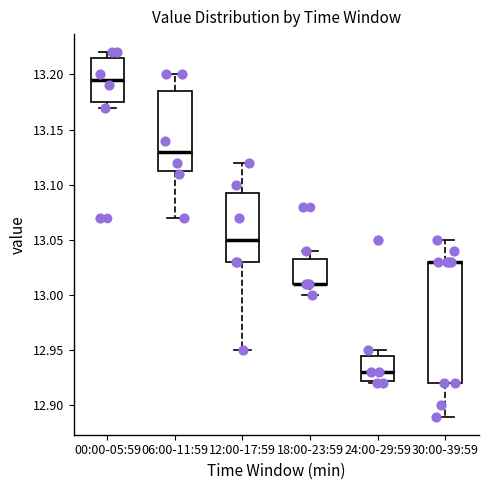

Reading left to right, read every box against the y-axis: the position of its median line, the range the box covers, and the ends of its whiskers. The values are not printed on the chart, so give them approximately, as read against the axis.

00:00-05:59: median 13.195, box 13.175 to 13.215, whiskers 13.170 to 13.220
06:00-11:59: median 13.130, box 13.115 to 13.185, whiskers 13.070 to 13.200
12:00-17:59: median 13.050, box 13.030 to 13.095, whiskers 12.950 to 13.120
18:00-23:59: median 13.010 (drawn on the box's lower edge), box 13.010 to 13.035, whiskers 13.000 to 13.040
24:00-29:59: median 12.930, box 12.925 to 12.945, whiskers 12.920 to 12.950
30:00-39:59: median 13.030 (drawn on the box's upper edge), box 12.920 to 13.030, whiskers 12.890 to 13.050